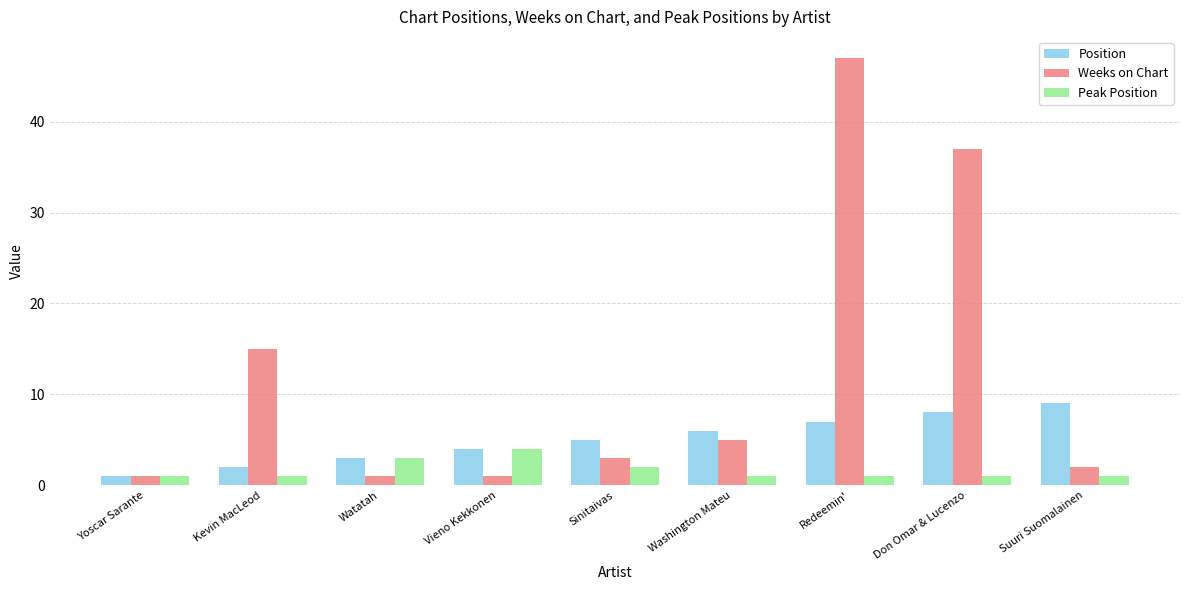

Is the value of Position at Yoscar Sarante greater than the value of Weeks on Chart at Washington Mateu?

No